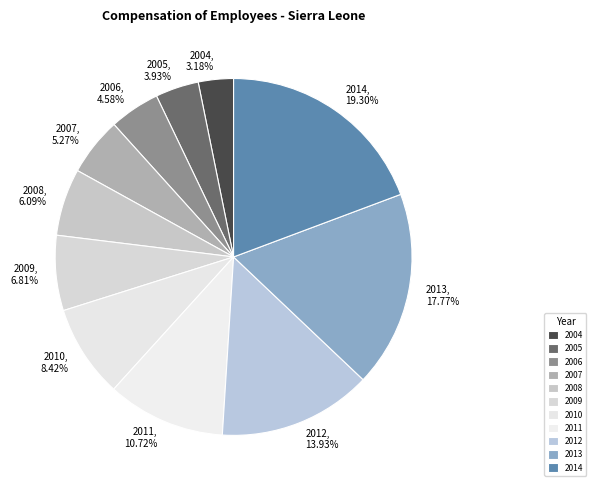

To the nearest percent, what is the combined percentage of 2010 and 2013?

26%